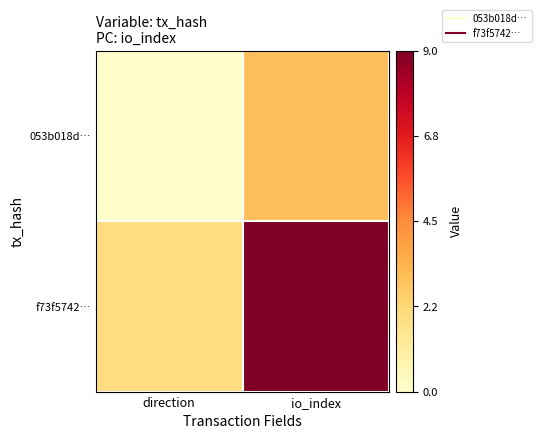

Reading left to right, extract all data points from this chart.

053b018d…: direction=0	io_index=3
f73f5742…: direction=2	io_index=9